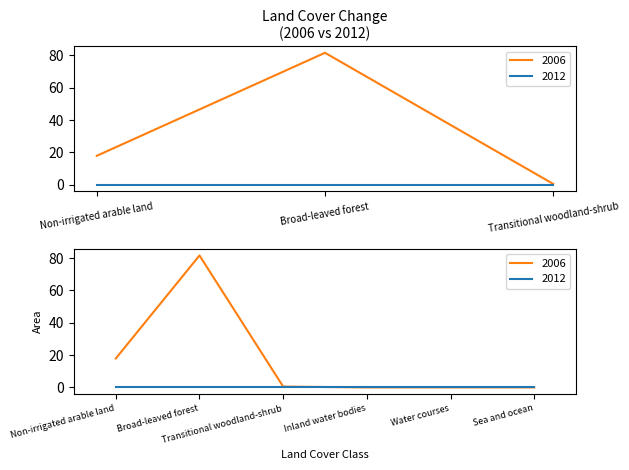

What is the difference between the second highest and second lowest values?

17.9